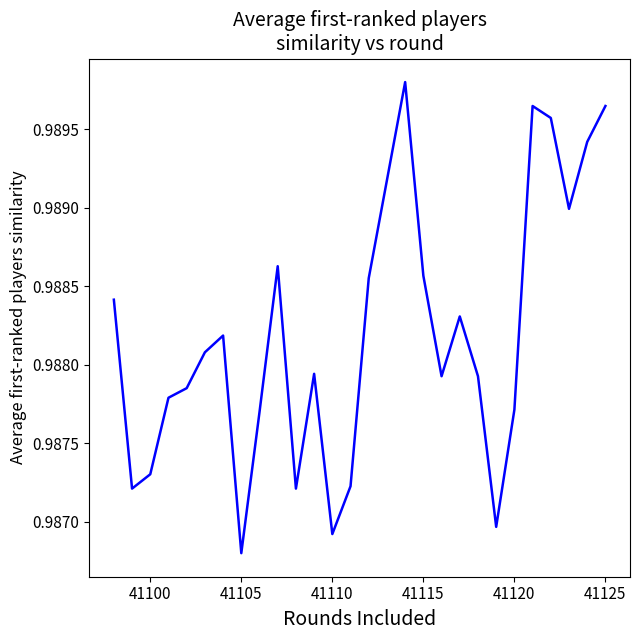

How many lines are shown in the chart?

1